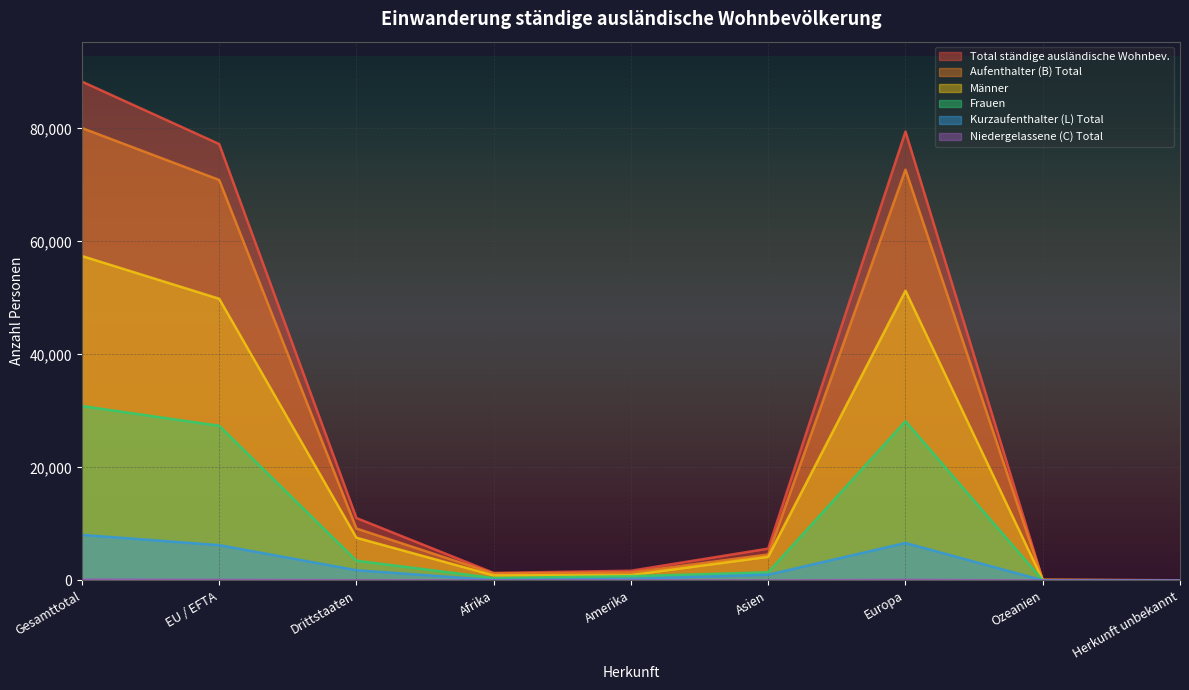

Which category has the highest value in the Frauen series?

Gesamttotal